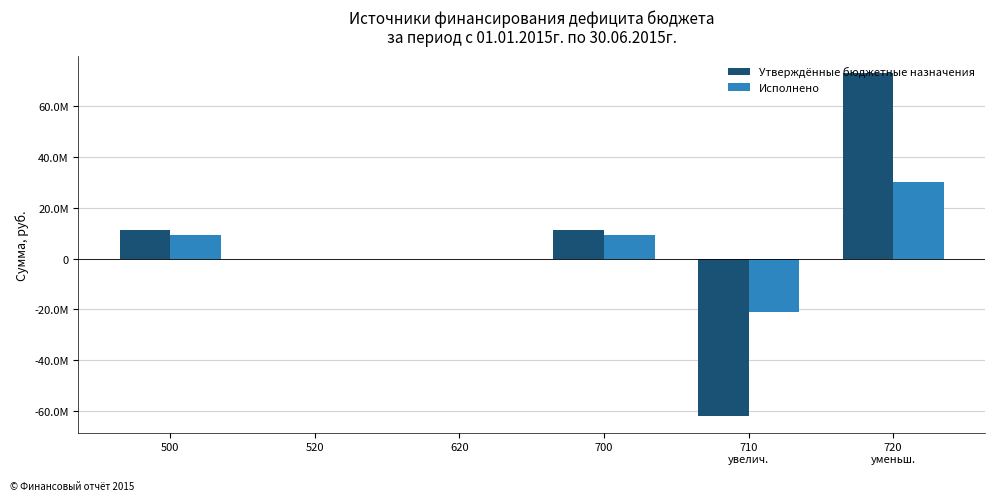

List the labels in order of Утверждённые бюджетные назначения value, largest first.

720
уменьш., 500, 700, 520, 620, 710
увелич.